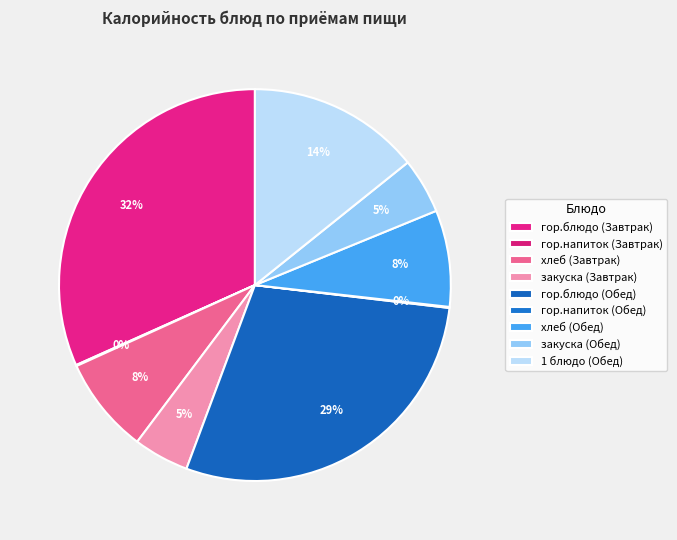

What is the ratio of the value at 1 блюдо (Обед) to the value at гор.напиток (Обед)?

168.0